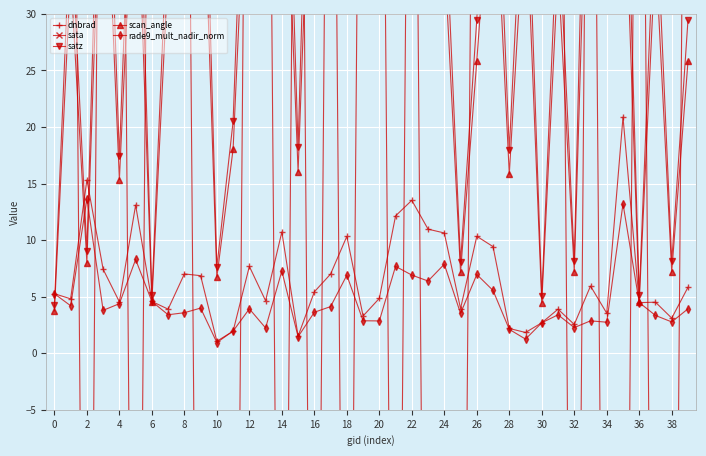

Between 26 and 29, which series saw the biggest shift?

satz